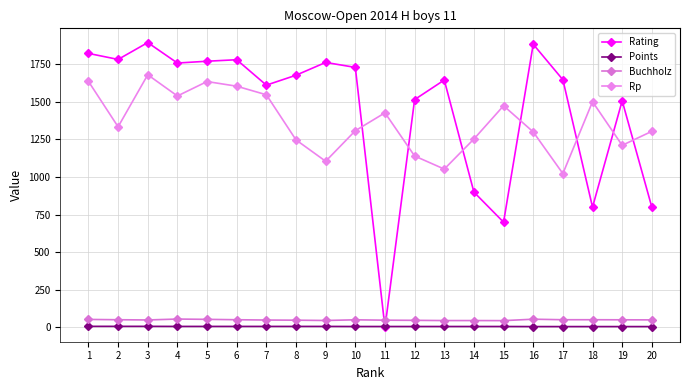

Reading left to right, transcribe all the data shown in this chart.

Rating: 1=1822.0	2=1782.0	3=1894.0	4=1758.0	5=1770.0	6=1780.0	7=1611.0	8=1677.0	9=1762.0	10=1729.0	11=0.0	12=1515.0	13=1645.0	14=900.0	15=700.0	16=1883.0	17=1647.0	18=800.0	19=1507.0	20=800.0
Points: 1=7.5	2=7.5	3=7.5	4=7.0	5=7.0	6=7.0	7=7.0	8=7.0	9=7.0	10=6.5	11=6.5	12=6.5	13=6.5	14=6.5	15=6.5	16=6.0	17=6.0	18=6.0	19=6.0	20=6.0
Buchholz: 1=53.5	2=51.5	3=50.0	4=56.0	5=54.0	6=51.5	7=49.5	8=48.5	9=46.5	10=51.0	11=48.5	12=47.5	13=46.0	14=46.0	15=45.5	16=55.0	17=51.5	18=51.5	19=51.0	20=50.5
Rp: 1=1636.0	2=1334.0	3=1680.0	4=1539.0	5=1635.0	6=1604.0	7=1547.0	8=1247.0	9=1105.0	10=1308.0	11=1427.0	12=1140.0	13=1053.0	14=1253.0	15=1474.0	16=1300.0	17=1023.0	18=1501.0	19=1211.0	20=1304.0